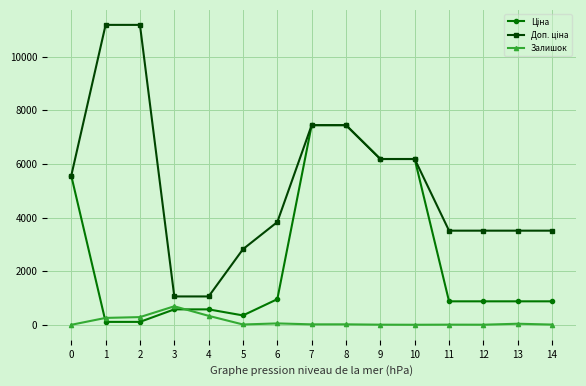

What is the difference between the highest and lowest values at 4?

723.0